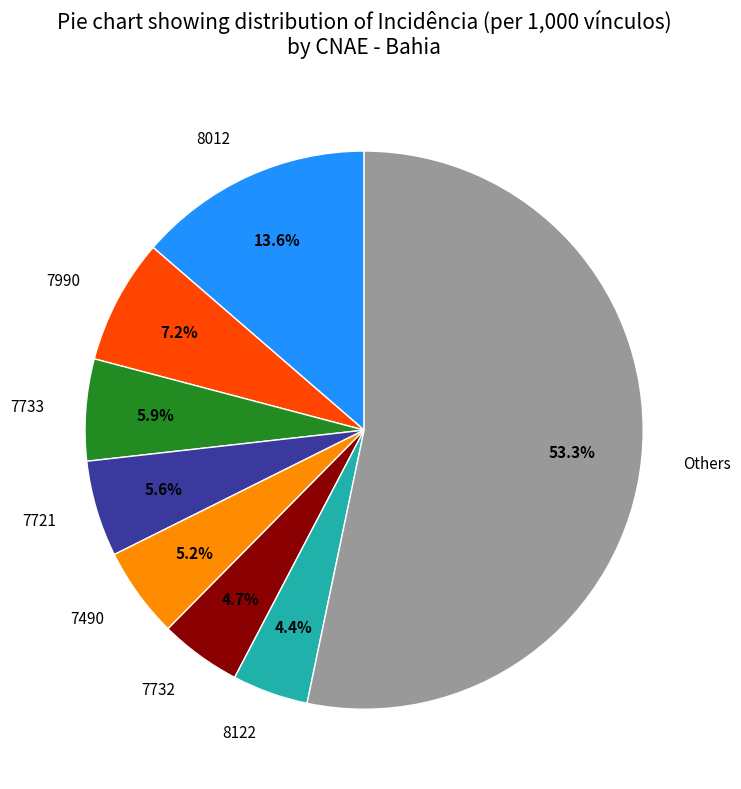

Which has a higher value, 7990 or Others?

Others